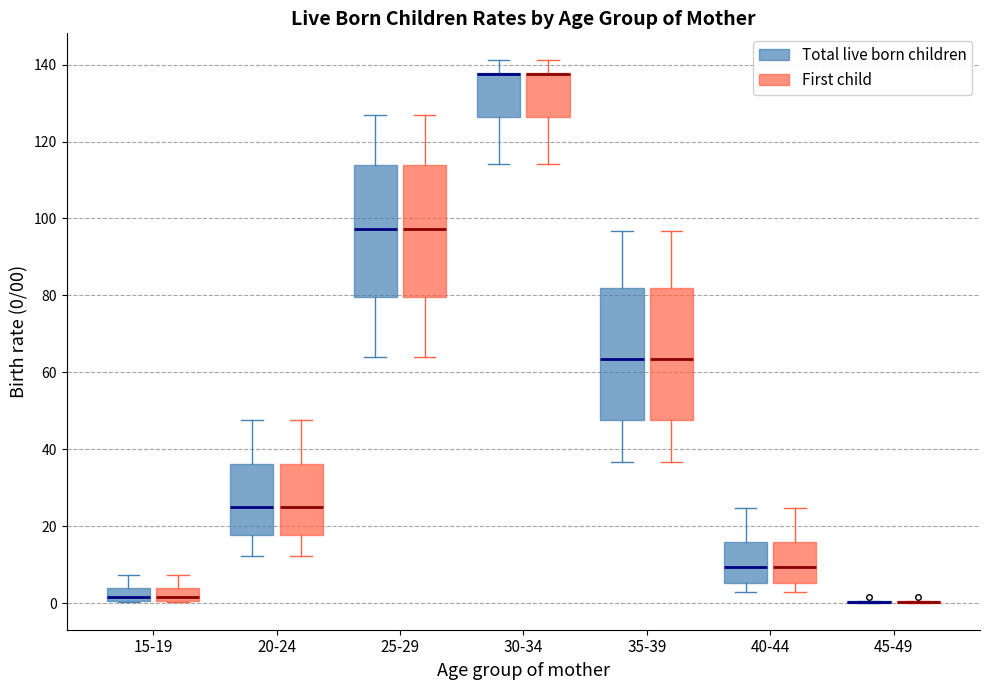

Where is the lower edge of the box for 20-24 (First child) on the y-axis? The values are not printed on the chart, so give them approximately, as read against the axis.

18